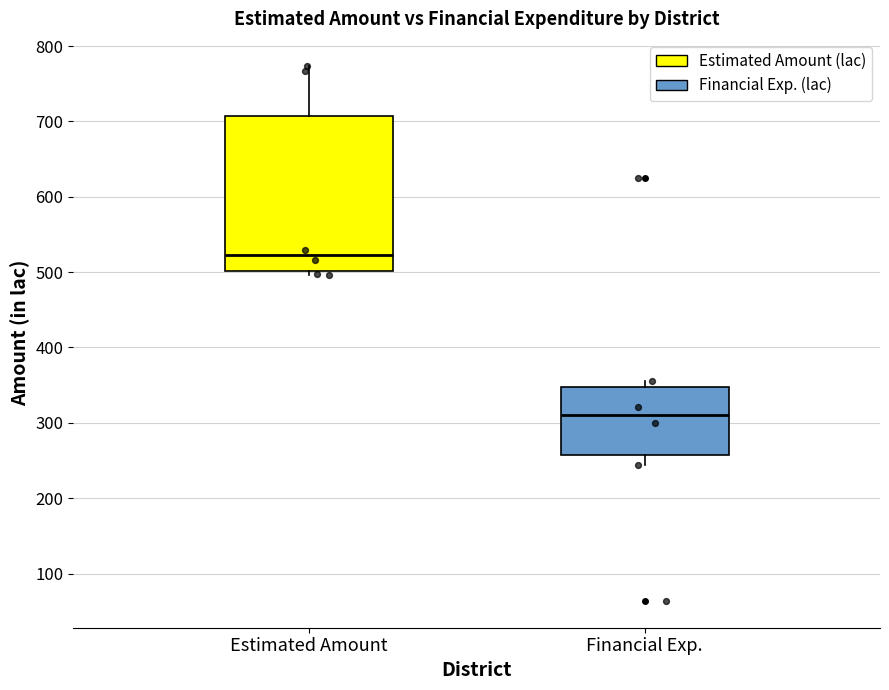

Which box is the tallest, from its lower edge to its upper edge?

Estimated Amount